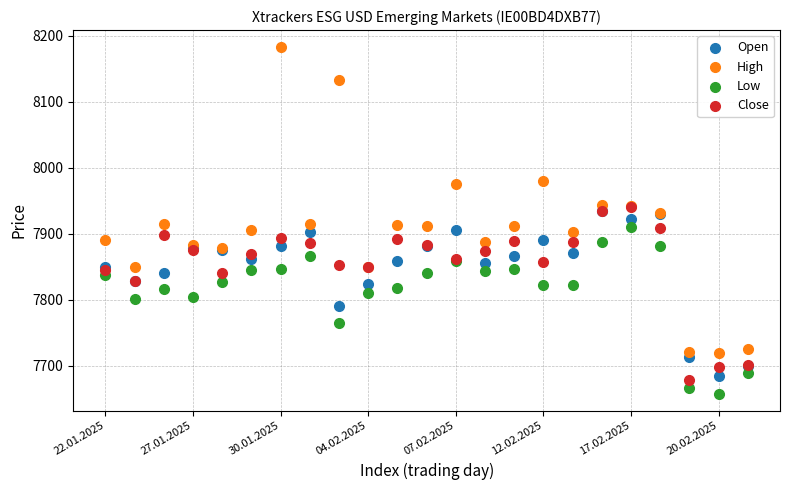

In the Low series, what Y value is closest to 7784?

7802